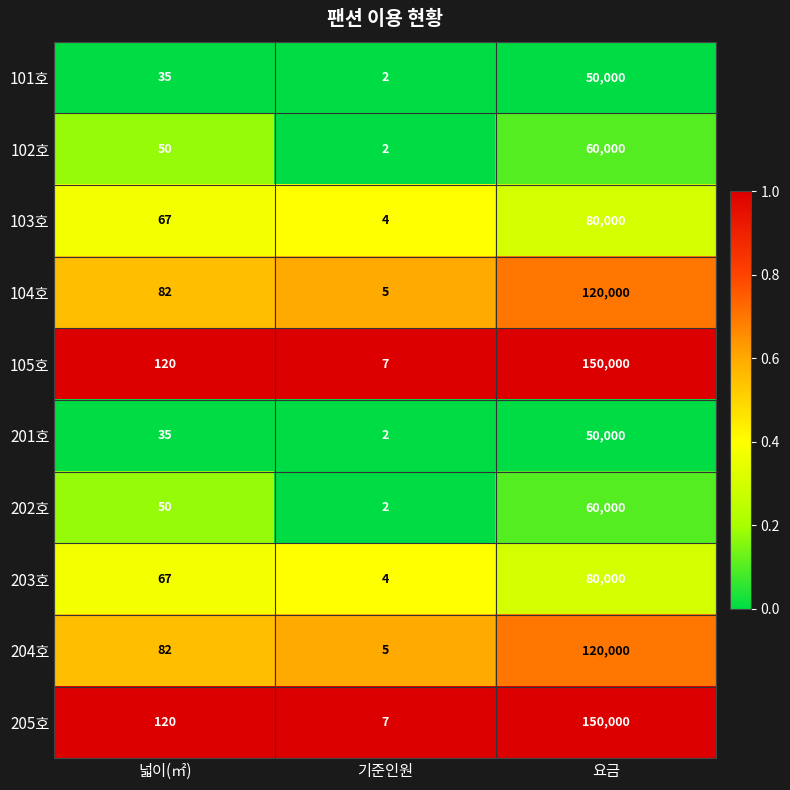

At which category is the sum across all series the highest?

요금